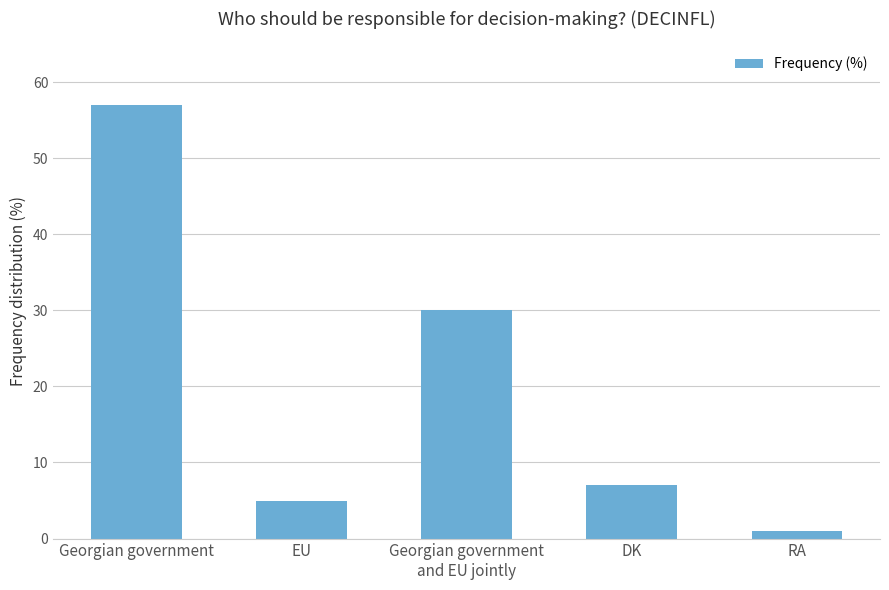

Reading right to left, extract all data points from this chart.

RA=1	DK=7	Georgian government
and EU jointly=30	EU=5	Georgian government=57